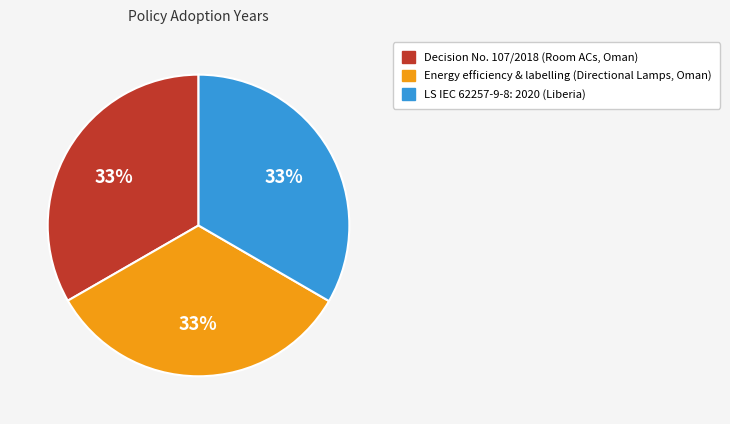

The LS IEC 62257-9-8: 2020 (Liberia) slice represents 33% of the pie. True or false?

True